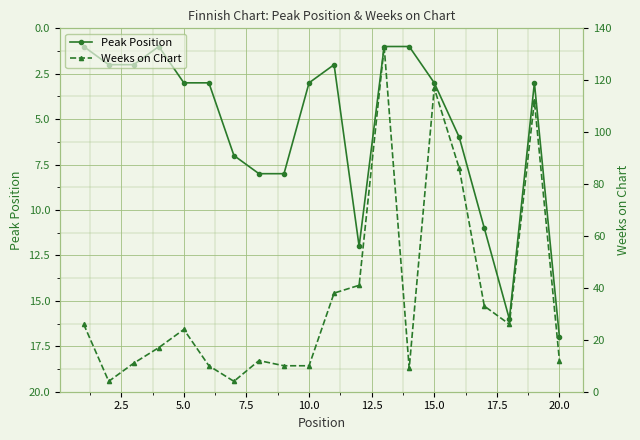

True or false: Peak Position has more than 0 interior local peaks.

True